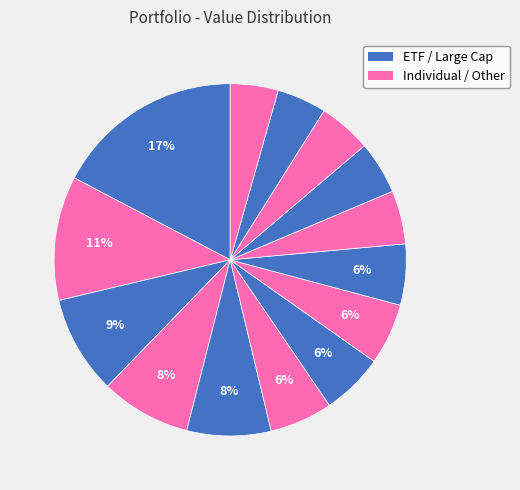

How many segments does this pie chart have?

14